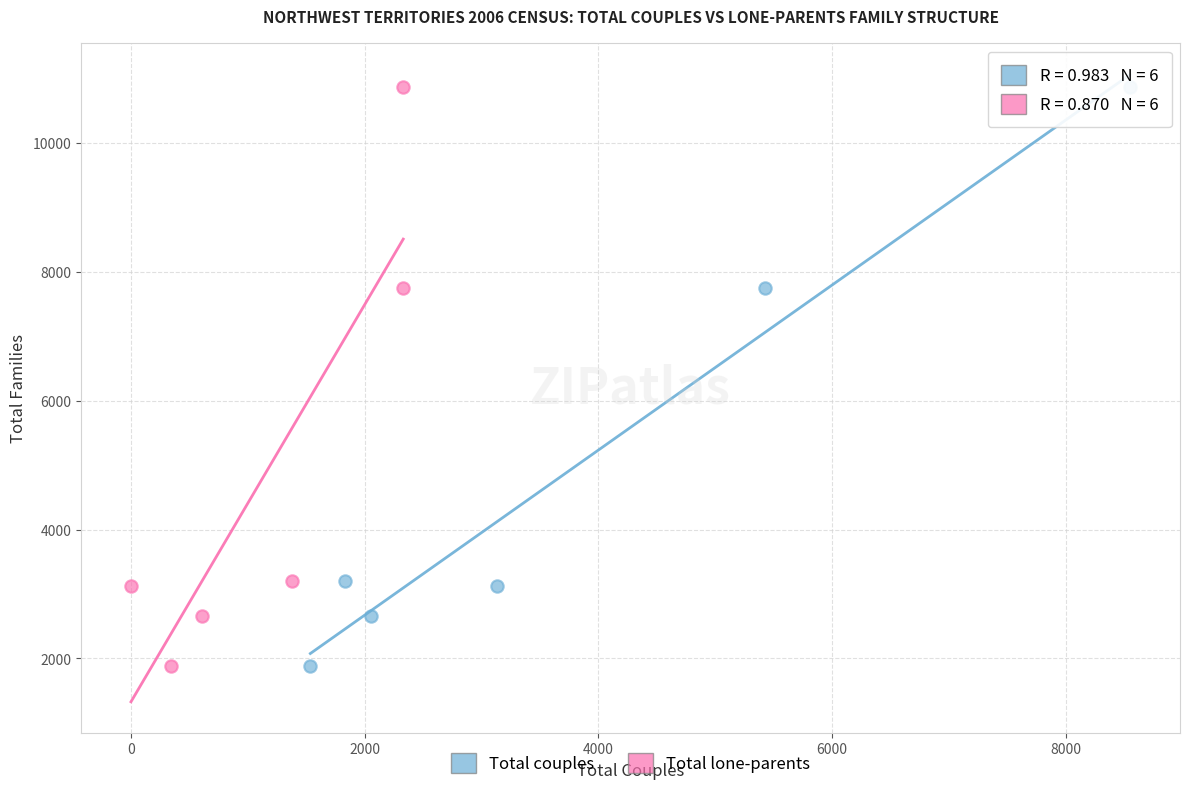

What are all the series names shown in the legend?

Total couples, Total lone-parents